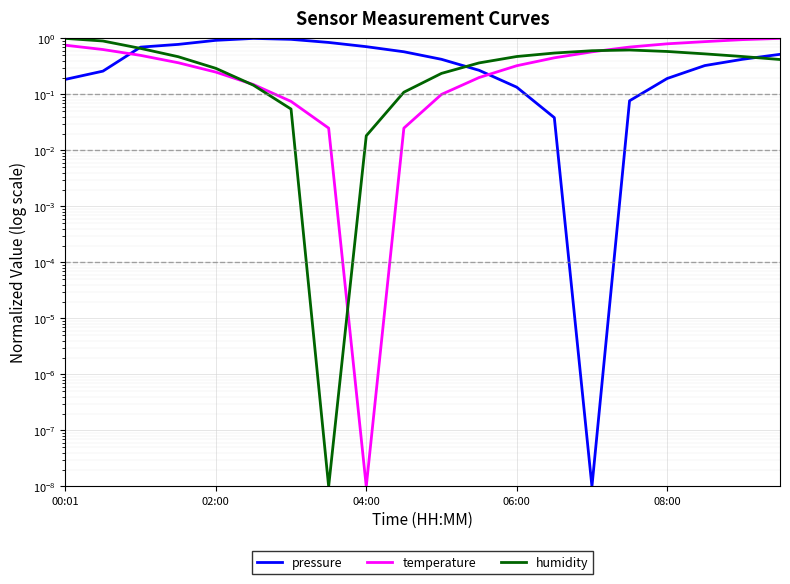

The temperature series shows 0.2 at 13. True or false?

False